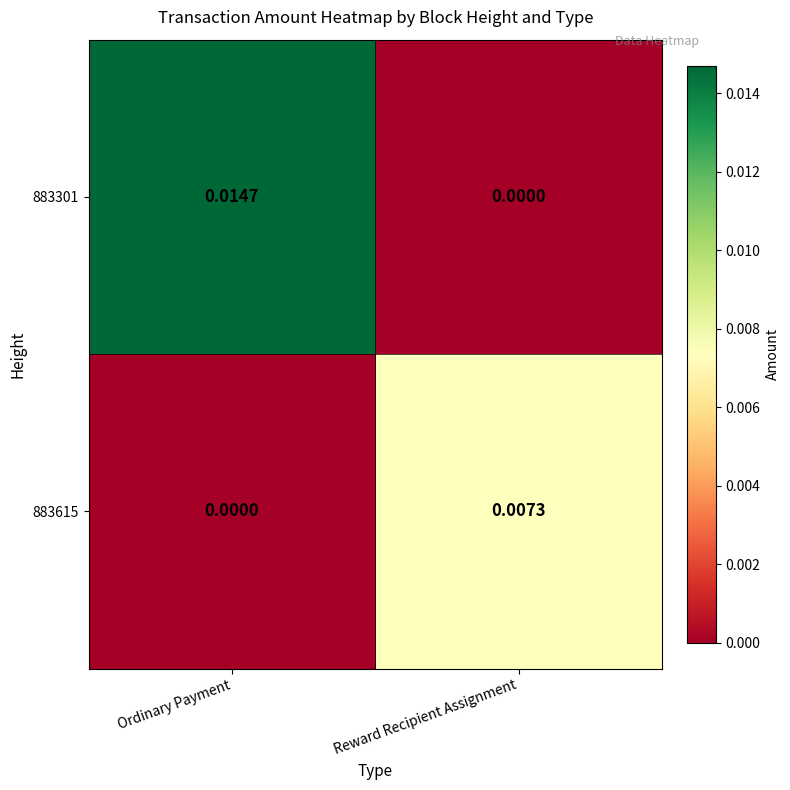

At Reward Recipient Assignment, list the series in order from largest to smallest.

883615, 883301